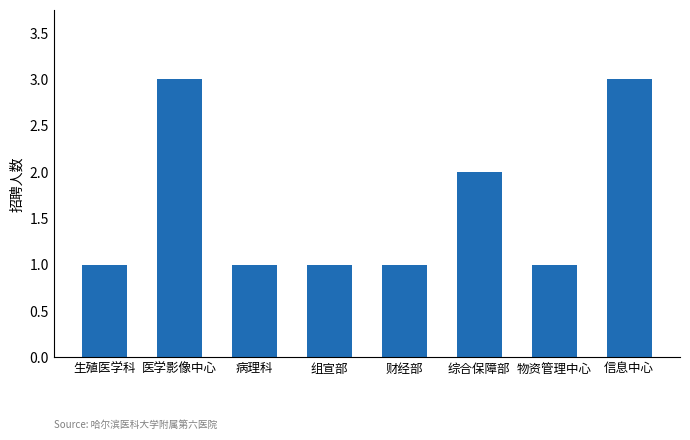

What is the sum of all values?

13